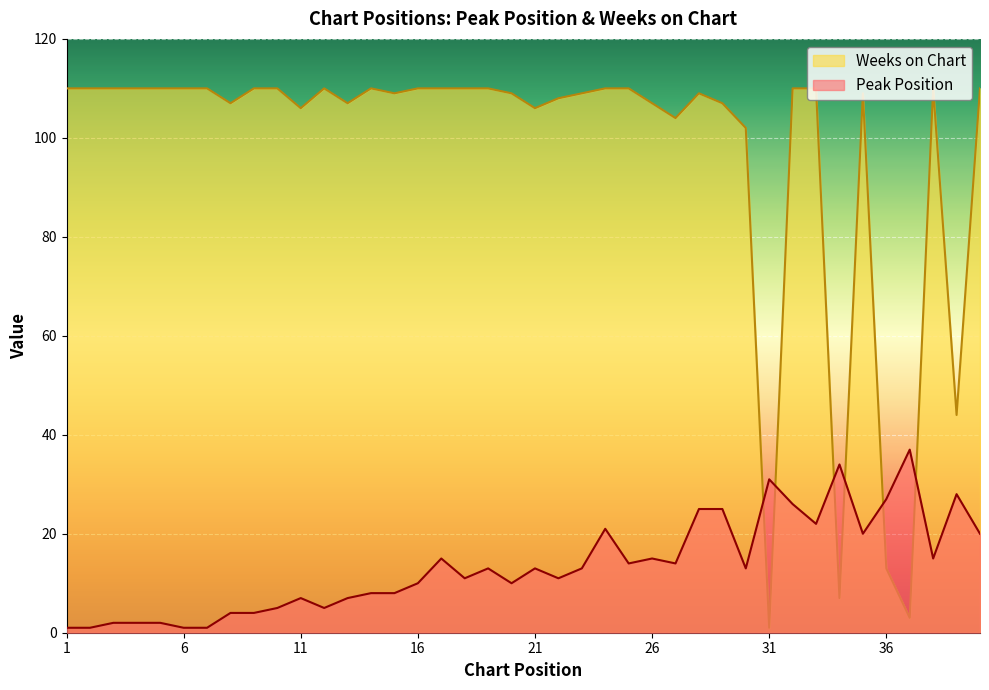

How many lines are shown in the chart?

2